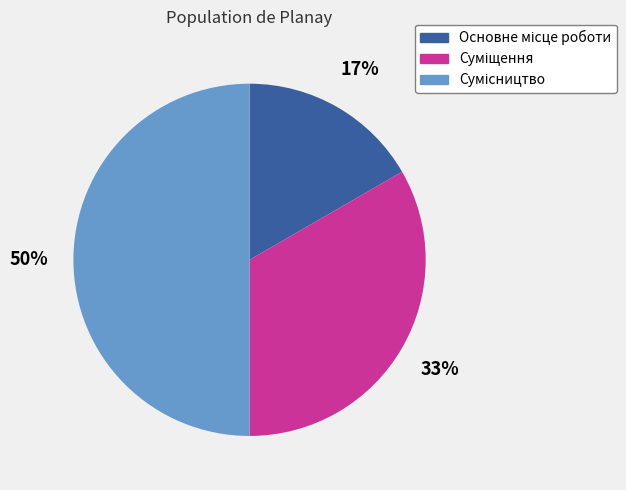

To the nearest percent, what is the average slice percentage?

33%